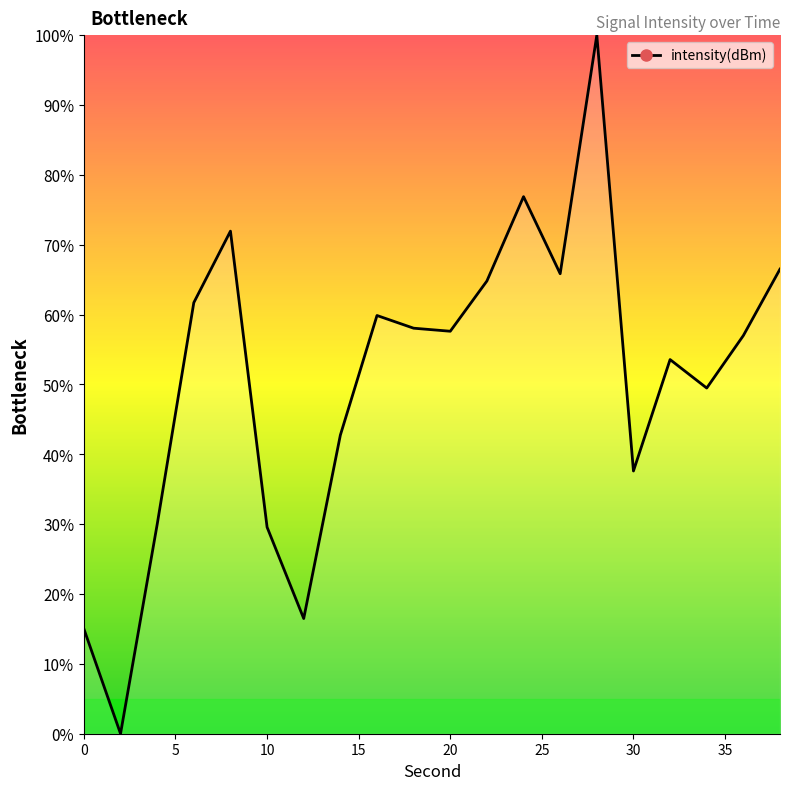

What is the greatest value displayed?

100.0